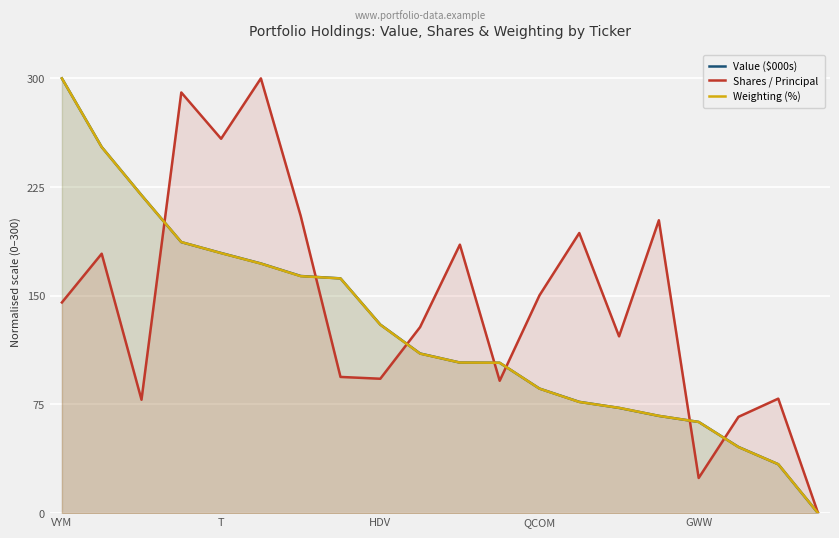

Which series has the largest range (max minus min)?

Value ($000s)